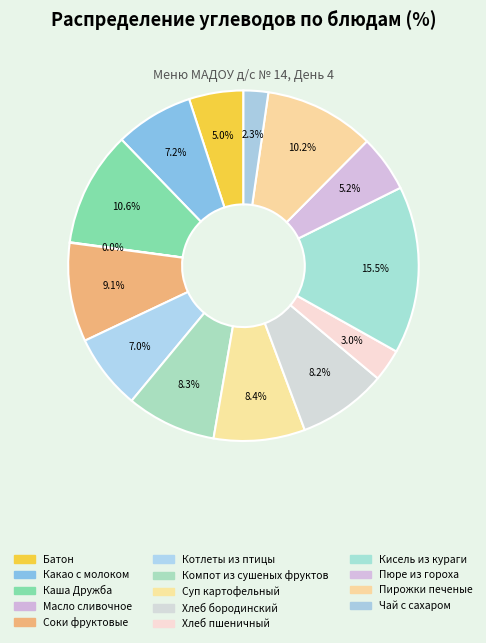

Rank the categories by value from highest to lowest.

Кисель из кураги, Каша Дружба, Пирожки печеные, Соки фруктовые, Суп картофельный, Компот из сушеных фруктов, Хлеб бородинский, Какао с молоком, Котлеты из птицы, Пюре из гороха, Батон, Хлеб пшеничный, Чай с сахаром, Масло сливочное